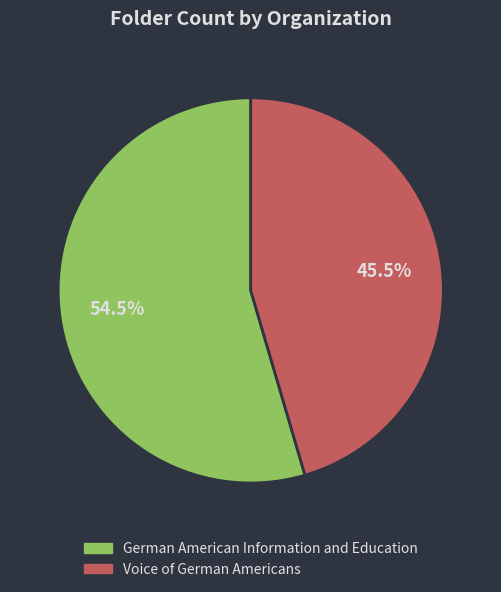

Count the number of slices in the pie.

2